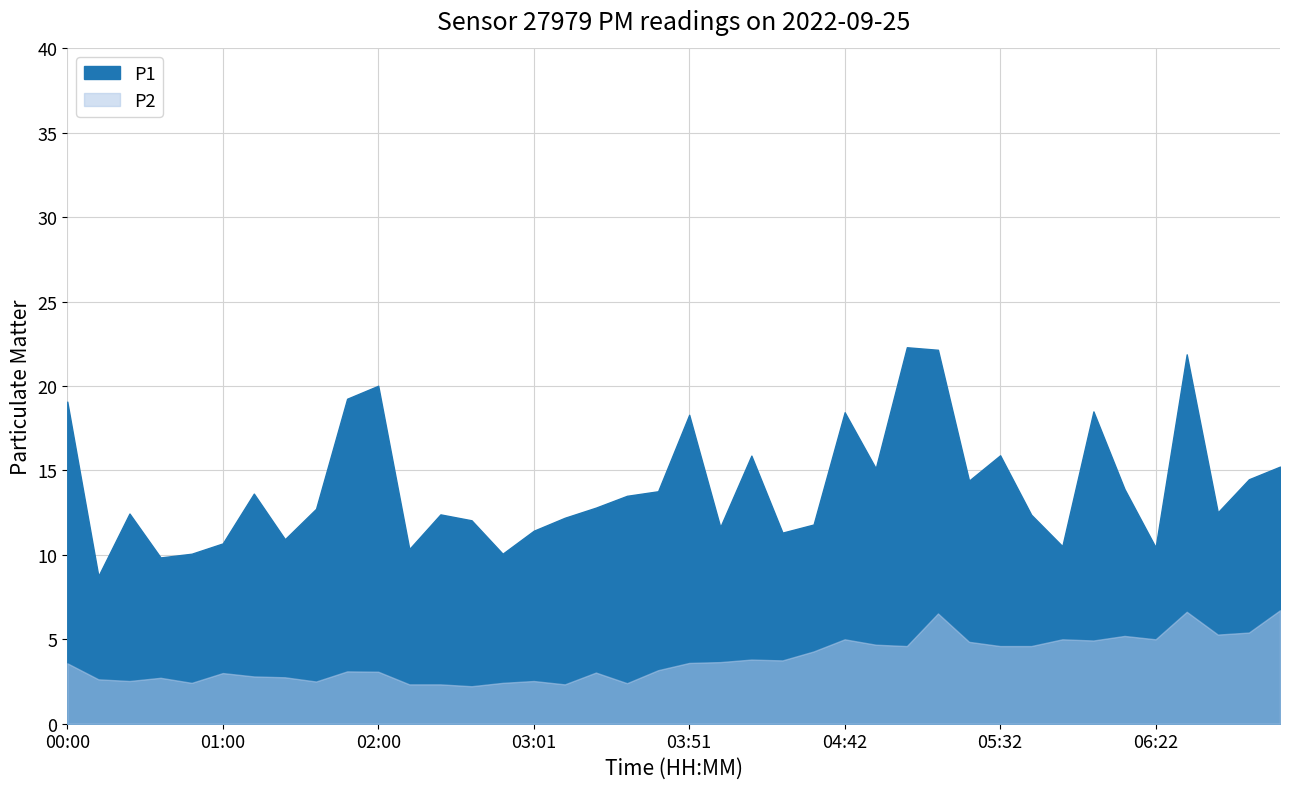

Where does the P1 series first go above 12?

00:00